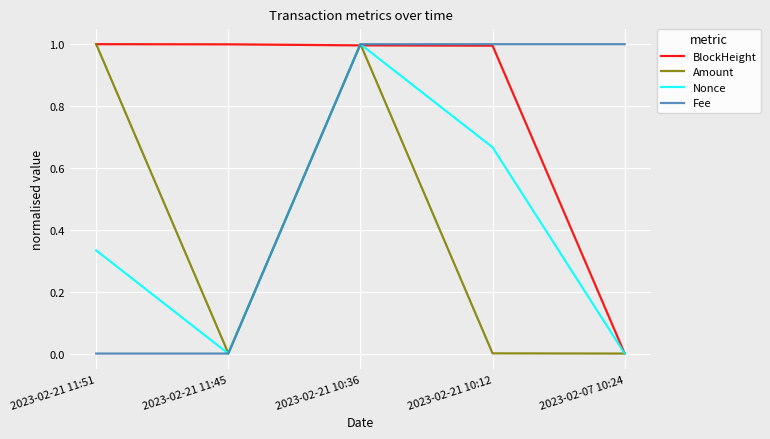

What is the maximum value for Fee?

1.0